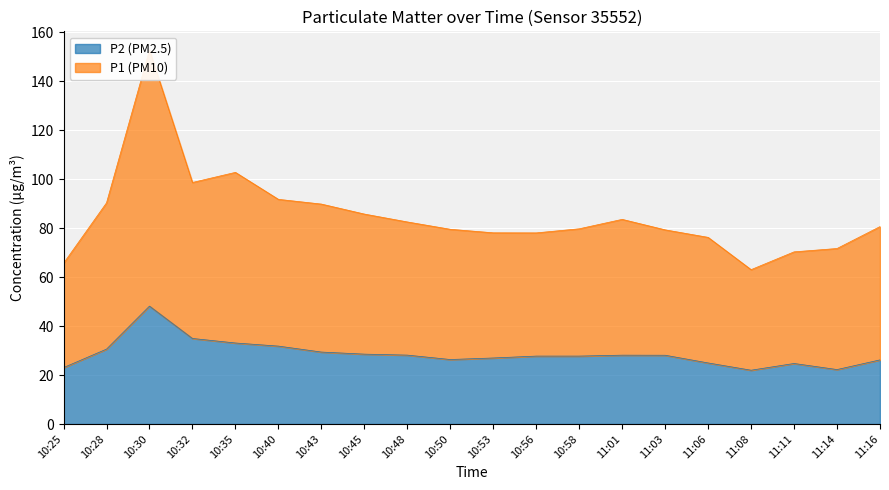

True or false: P2 (PM2.5) and P1 (PM10) intersect in this chart.

False